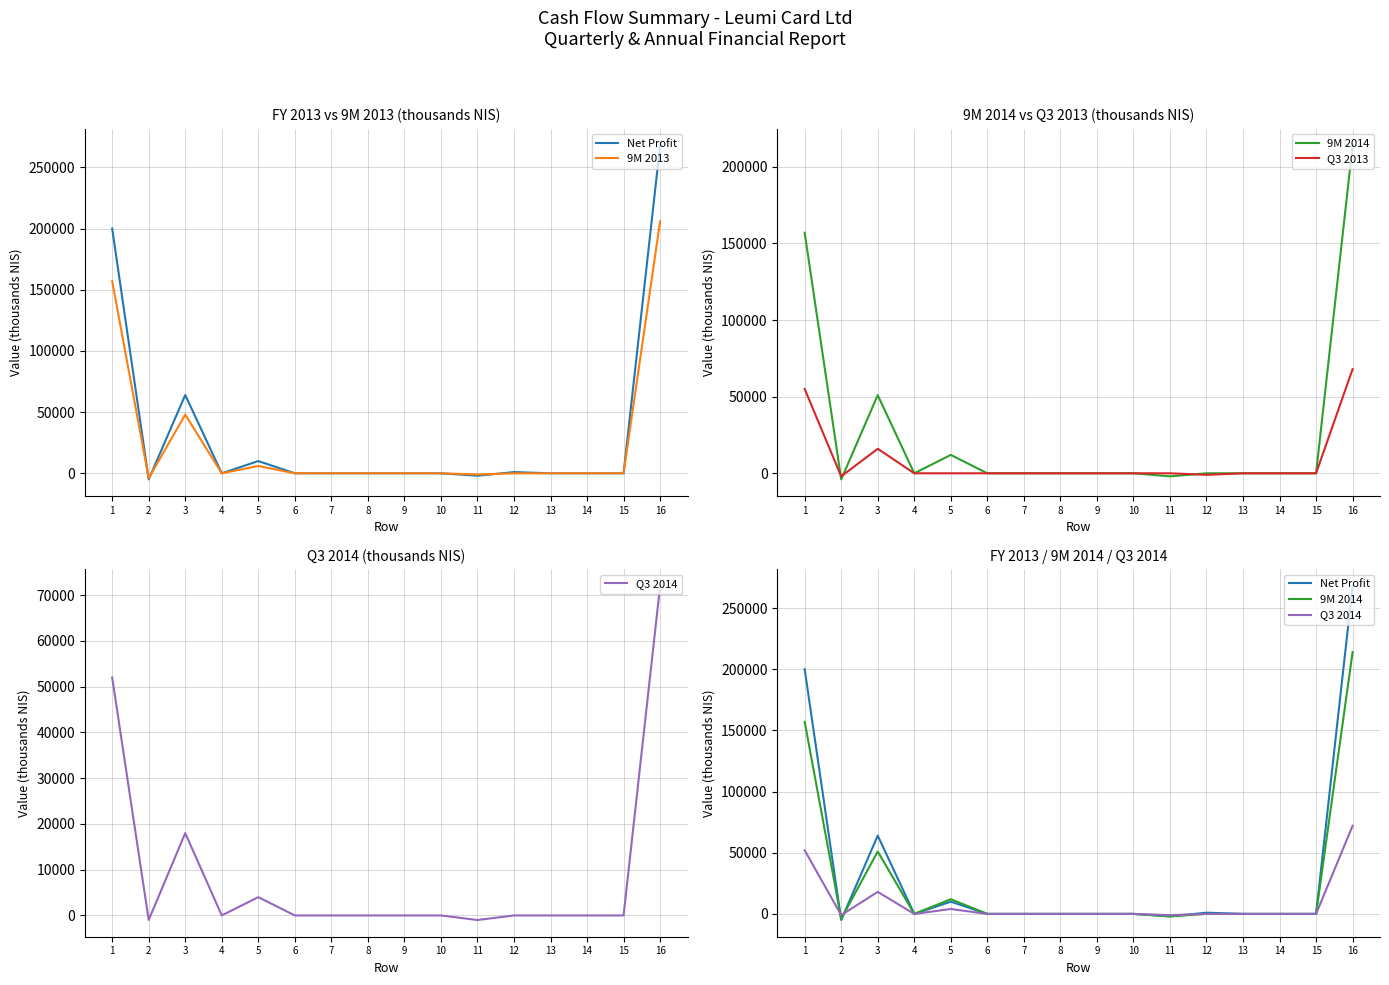

Between 13 and 16, which series saw the biggest shift?

Net Profit